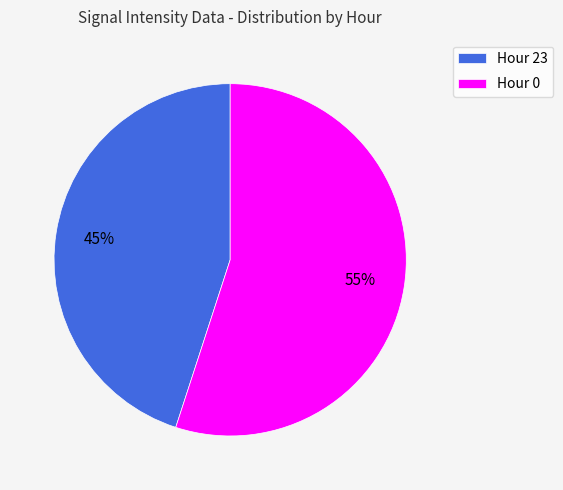

Which has a higher value, Hour 23 or Hour 0?

Hour 0